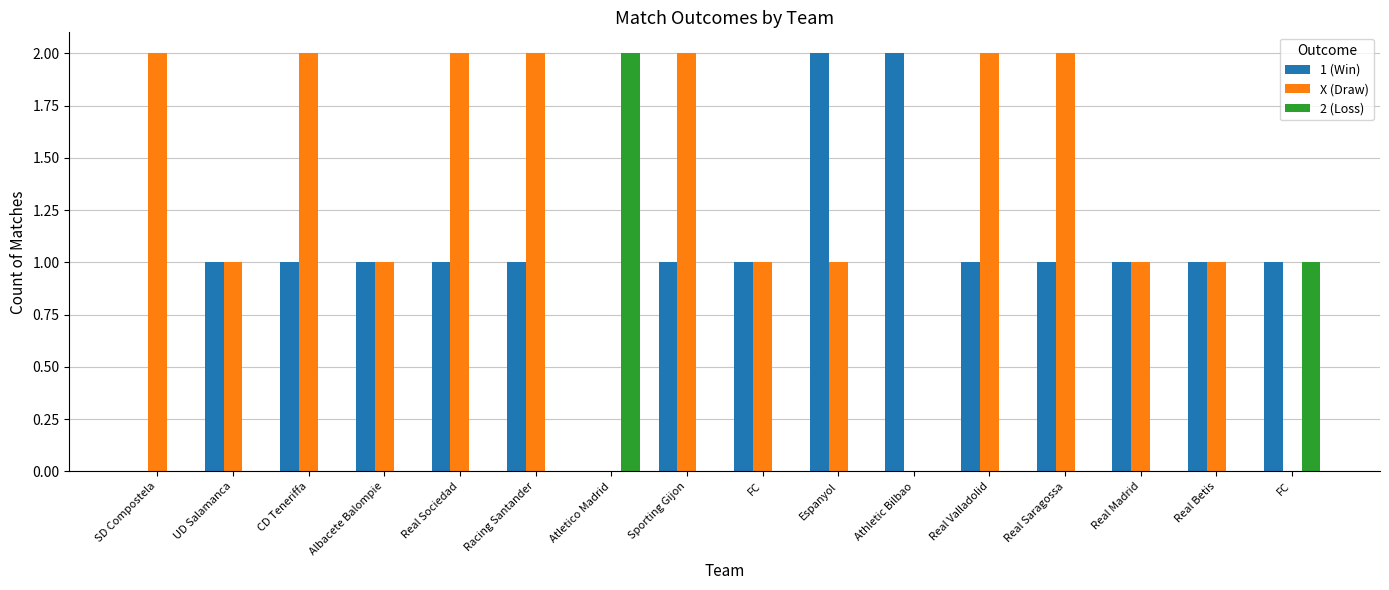

What are all the series names shown in the legend?

1 (Win), X (Draw), 2 (Loss)